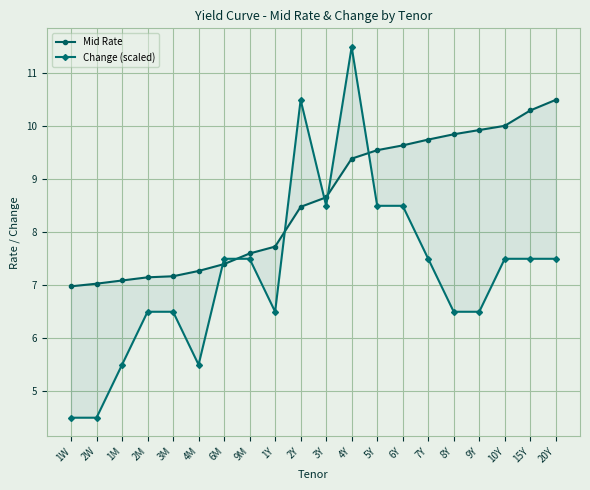

Is the value of Mid Rate at 2W greater than the value of Change (scaled) at 1W?

Yes